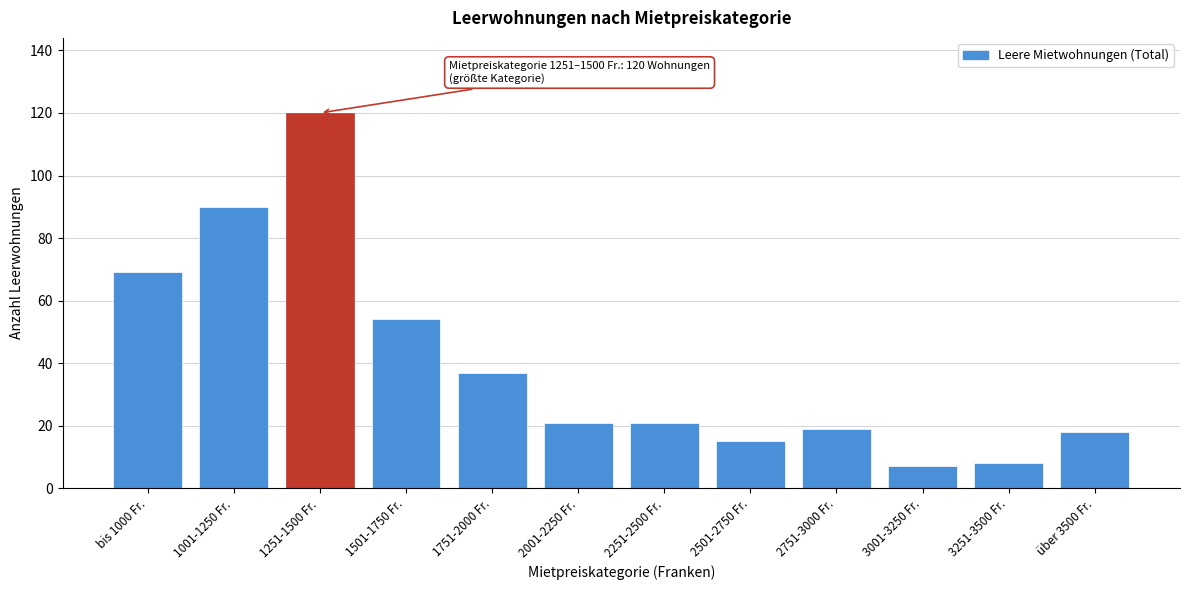

Reading left to right, extract all data points from this chart.

69	90	120	54	37	21	21	15	19	7	8	18